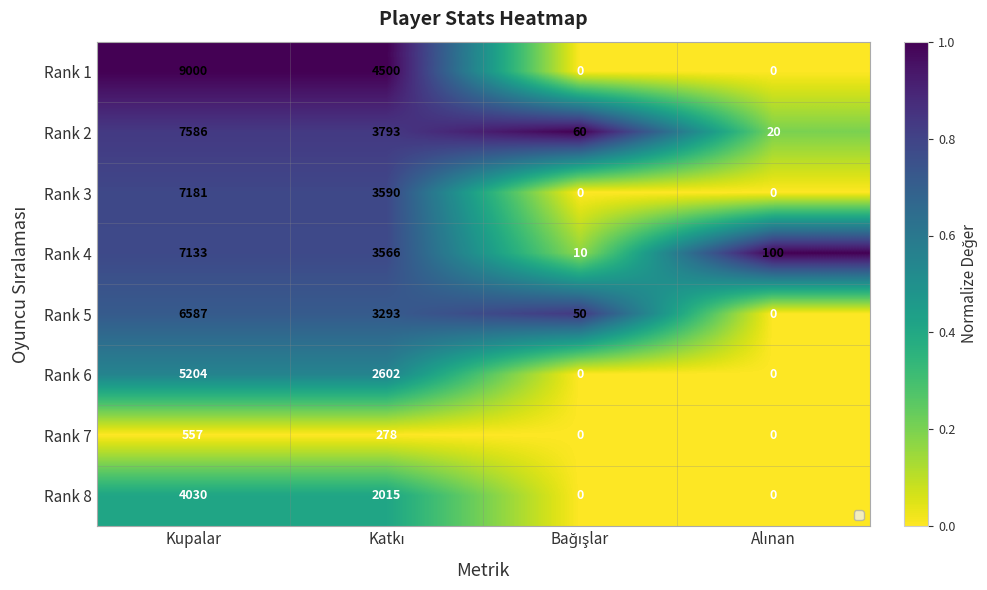

What is the spread (max minus min) of values at Kupalar?

8443